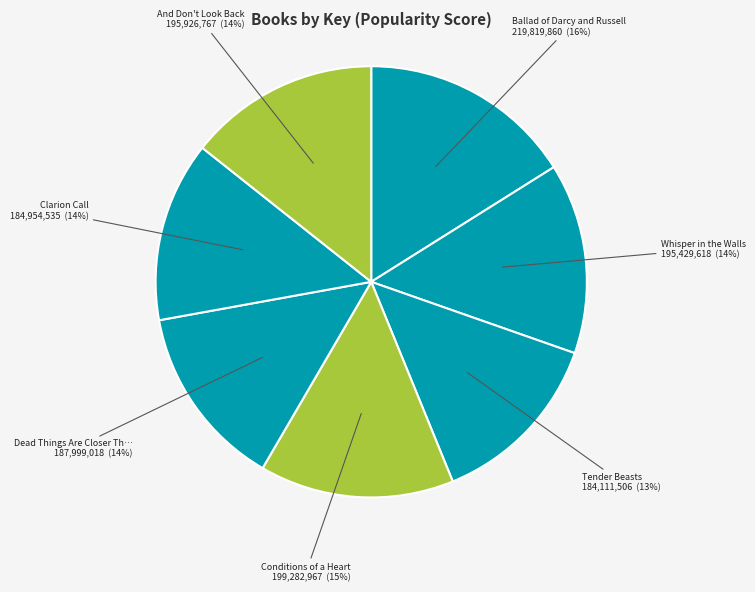

Count the number of slices in the pie.

7